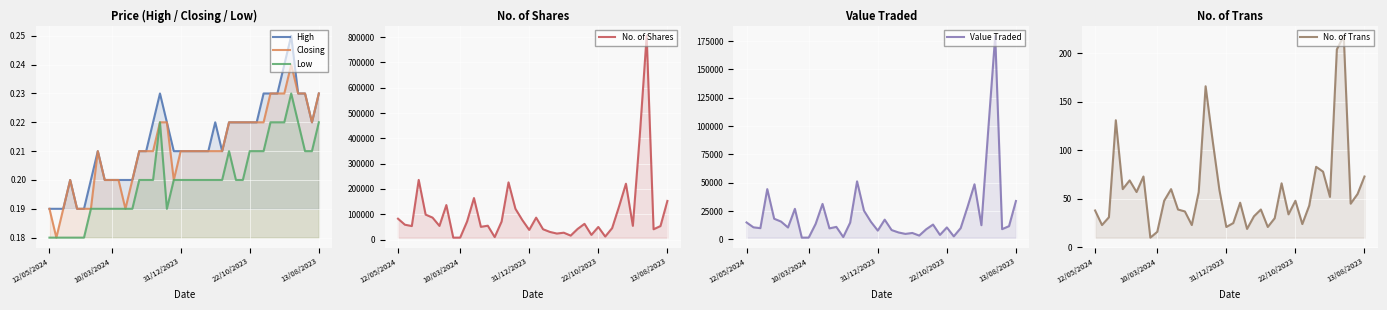

The Low series shows 0.2 at 25. True or false?

True